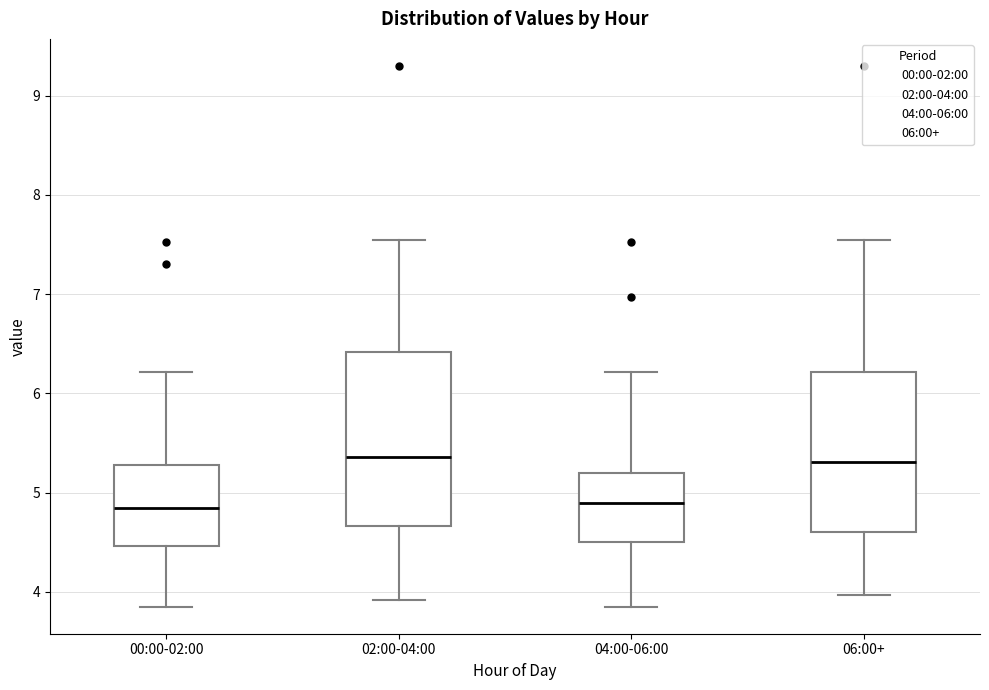

Where is the upper edge of the box for 06:00+ on the y-axis? The values are not printed on the chart, so give them approximately, as read against the axis.

6.2